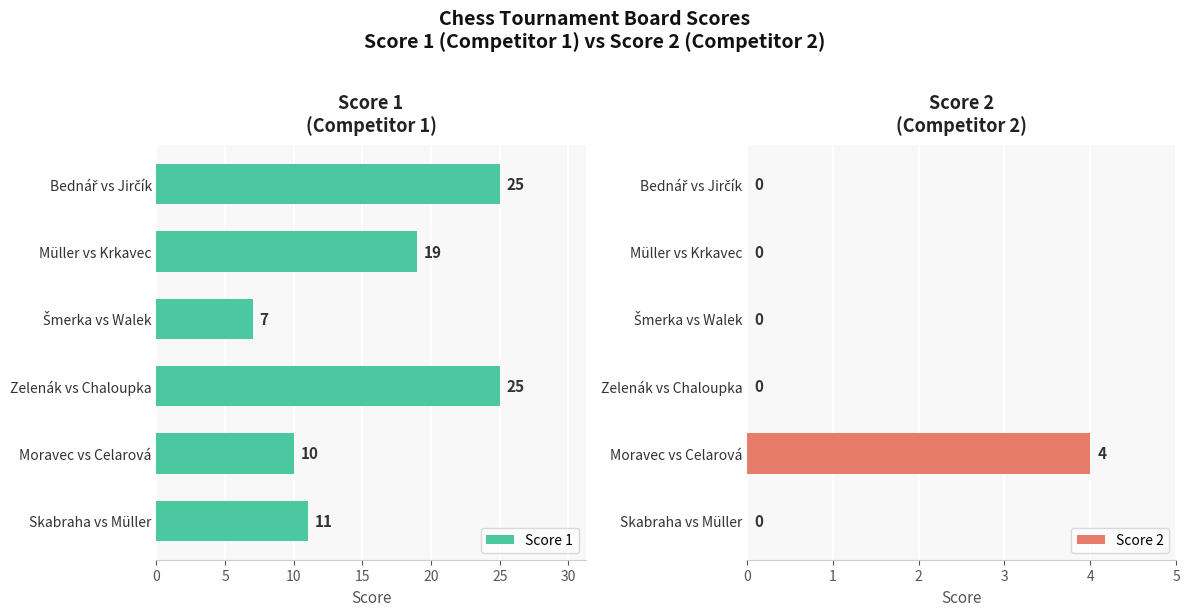

What is the average value of the Score 1 series?

16